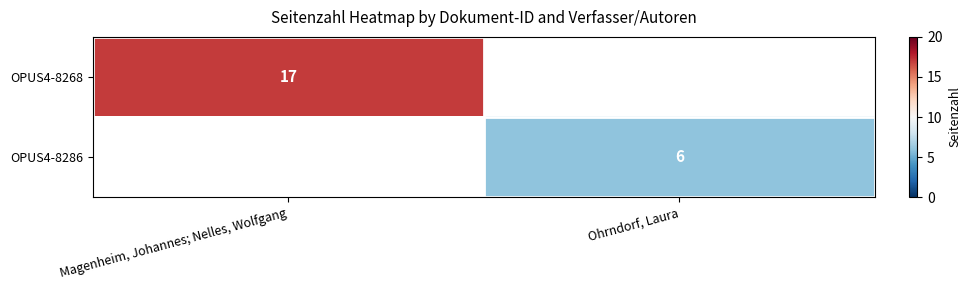

Is it true that OPUS4-8286 equals 4 at Ohrndorf, Laura?

False